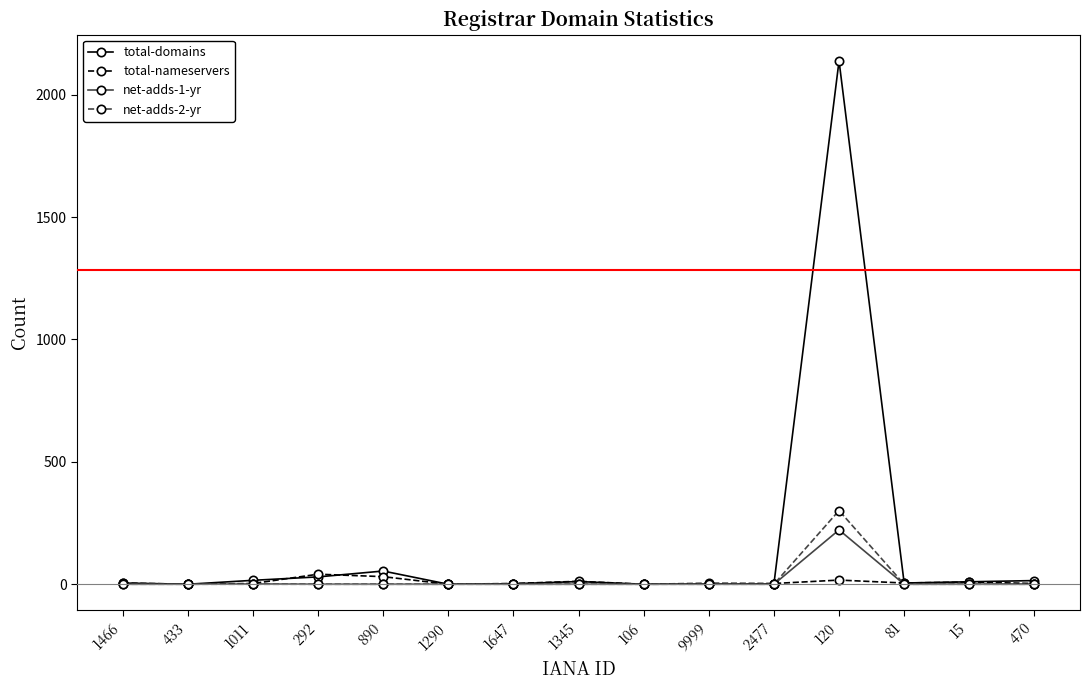

The value of net-adds-2-yr at 433 is -100. True or false?

False